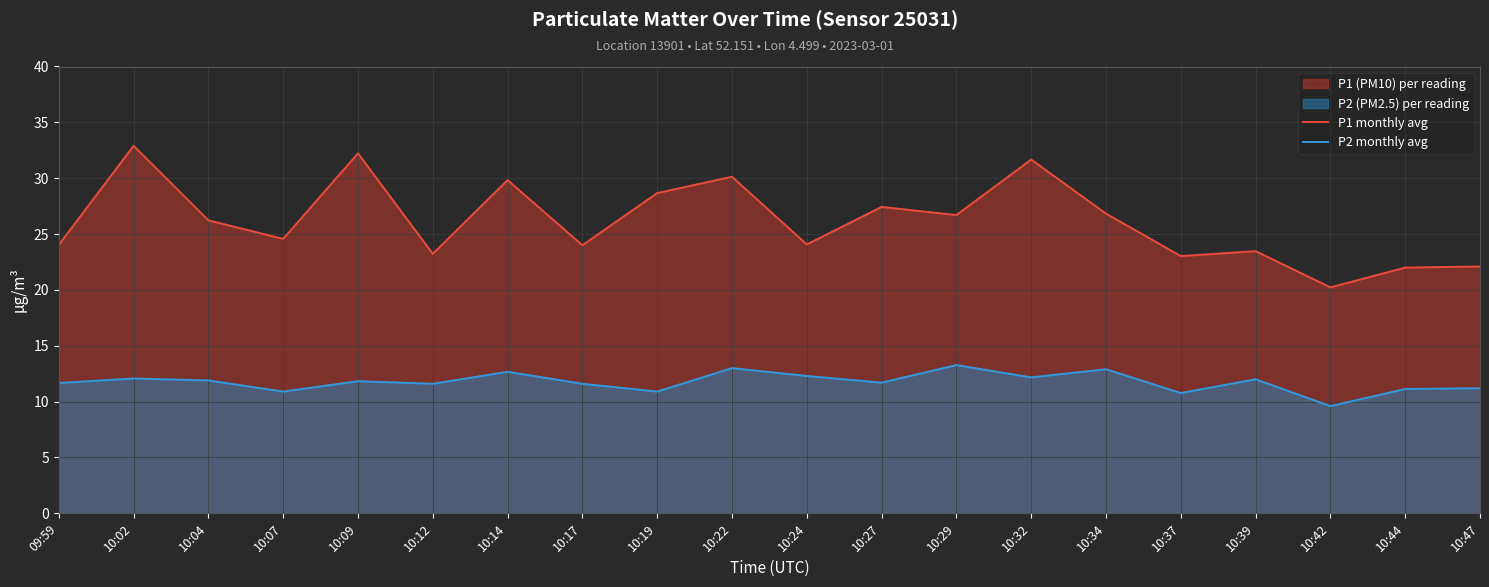

List the series in order of their overall mean, lowest first.

P2 monthly avg, P1 monthly avg